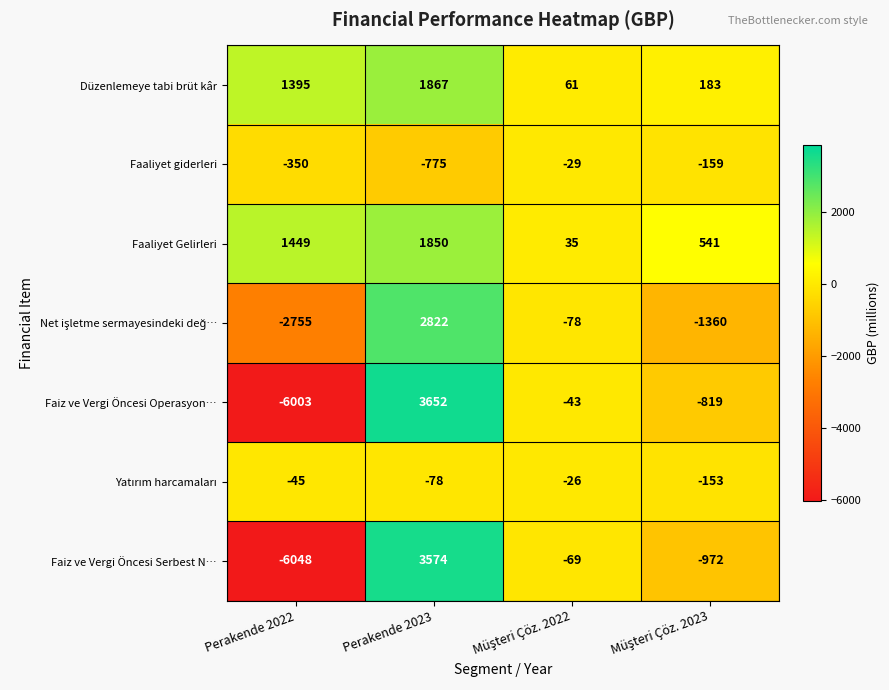

How many Faaliyet giderleri values are between -350 and -29?

3